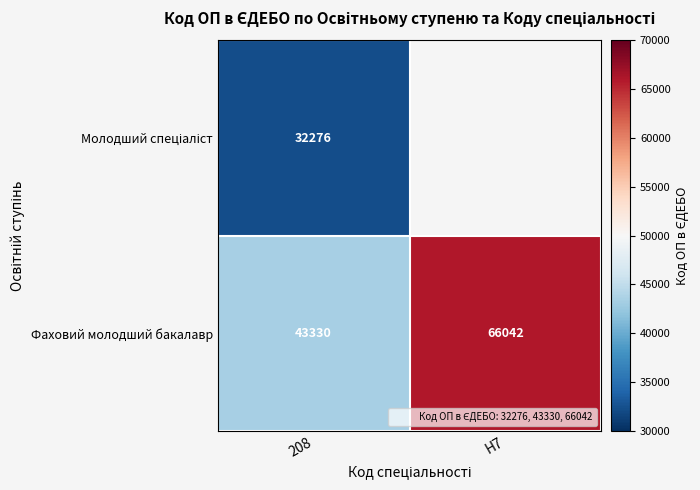

The Молодший спеціаліст series shows 21116.4 at 208. True or false?

False